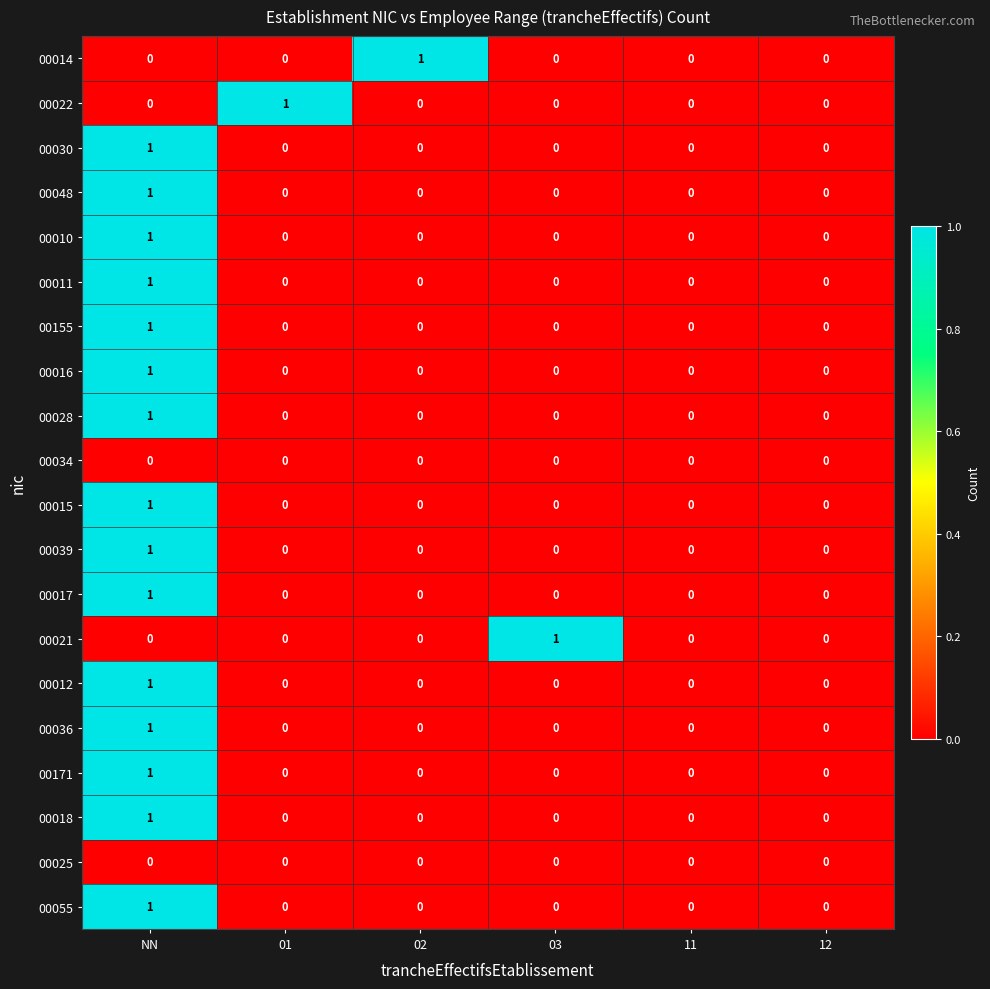

At which label does 00021 reach its peak?

03